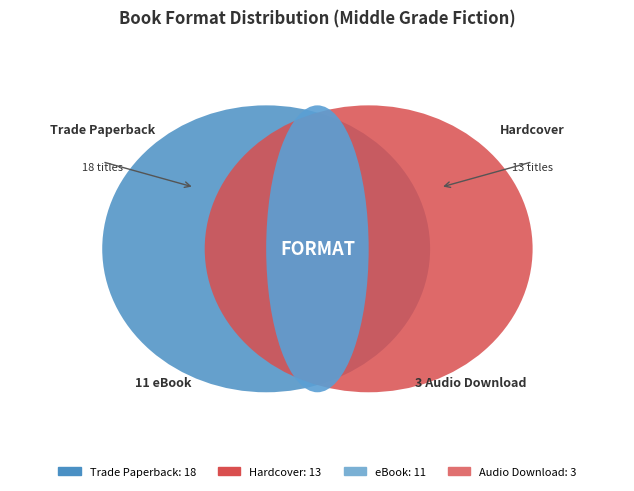

How much of the chart is everything except Audio Download?

93.3%